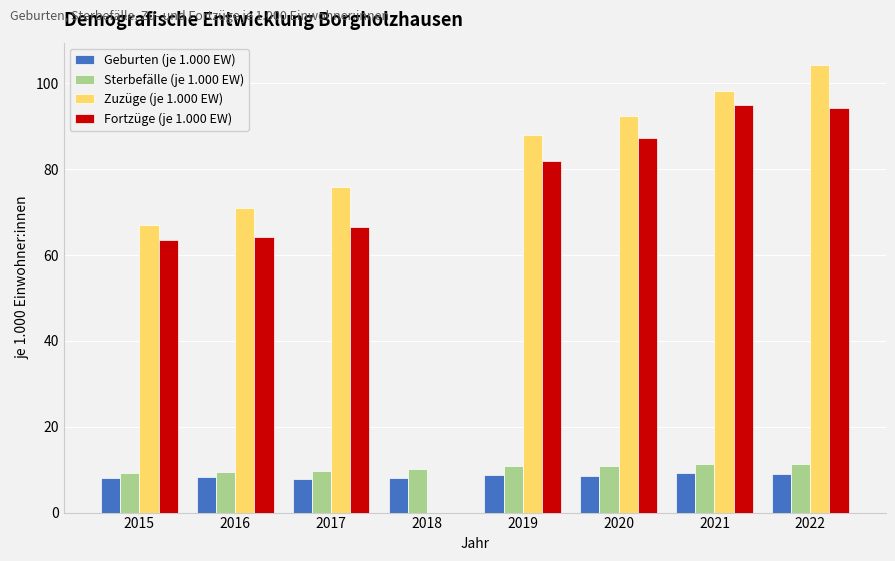

How many values in the Sterbefälle (je 1.000 EW) series are below 10?

3